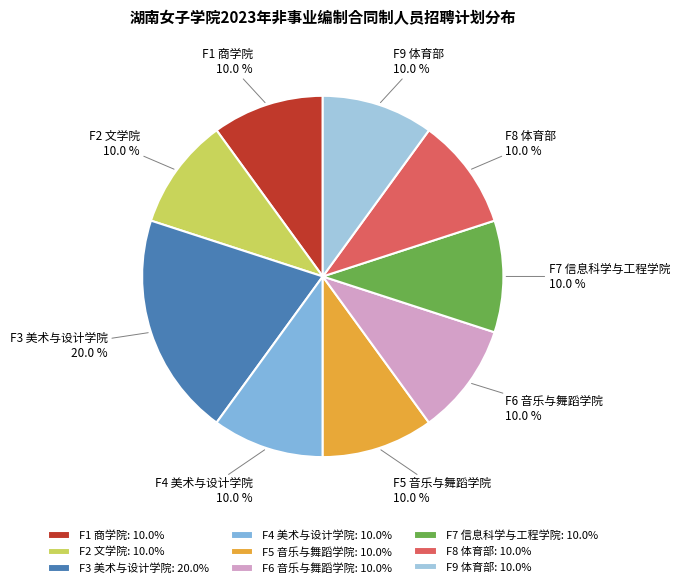

What is the total percentage of F2 文学院 and F4 美术与设计学院?

20.0%